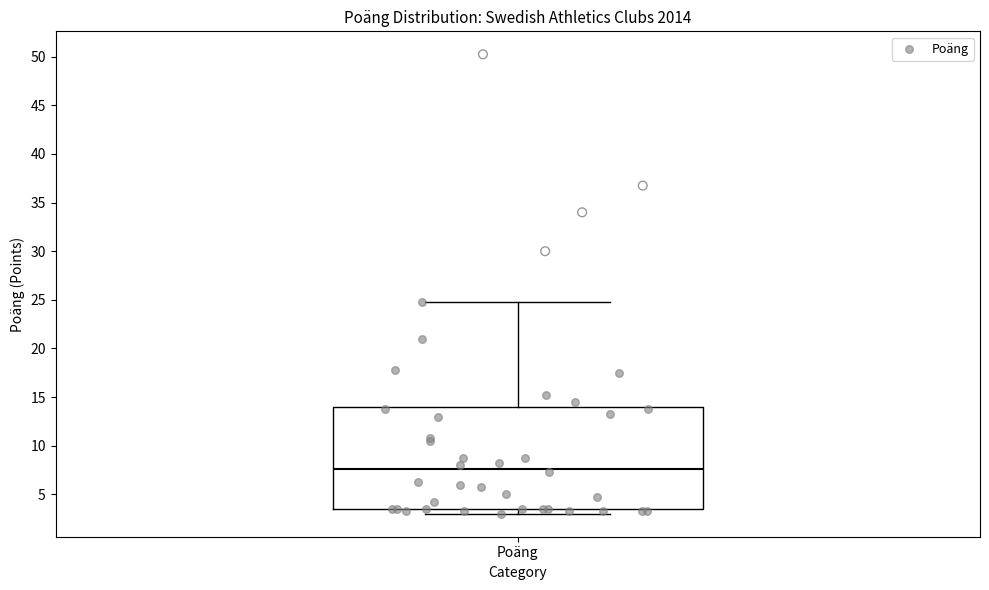

Where does the median line of the box for Poäng sit on the y-axis? The values are not printed on the chart, so give them approximately, as read against the axis.

7.5